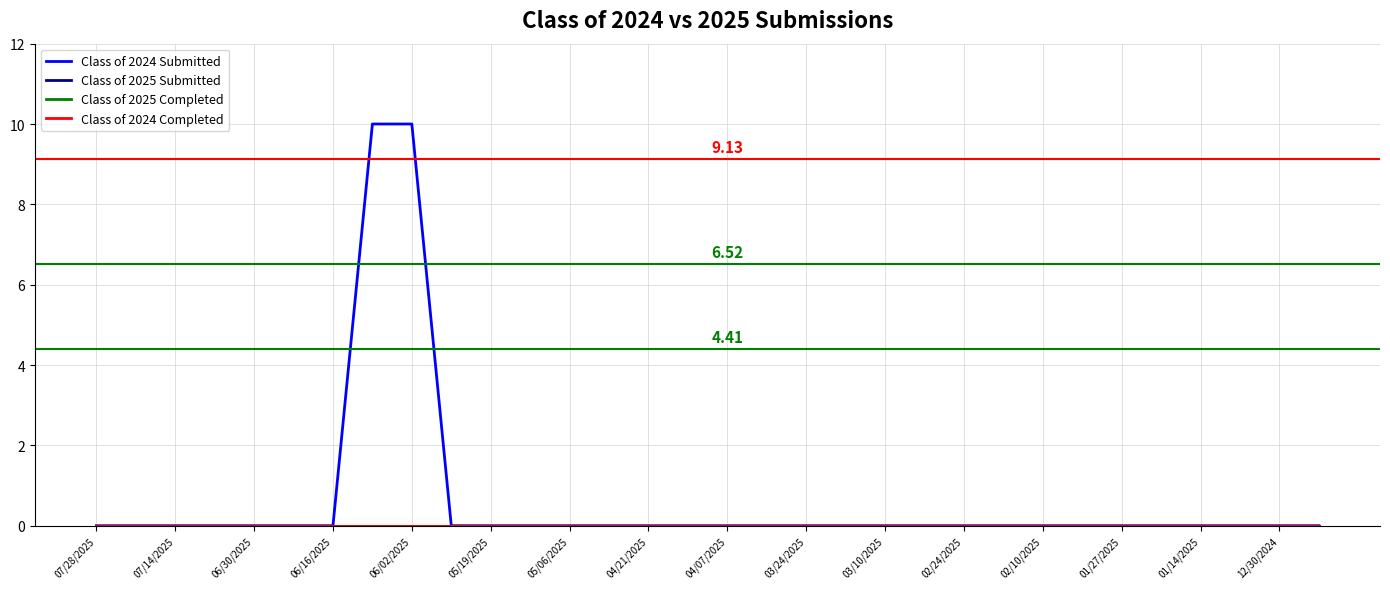

Is this an area chart (filled region under the line)?

No